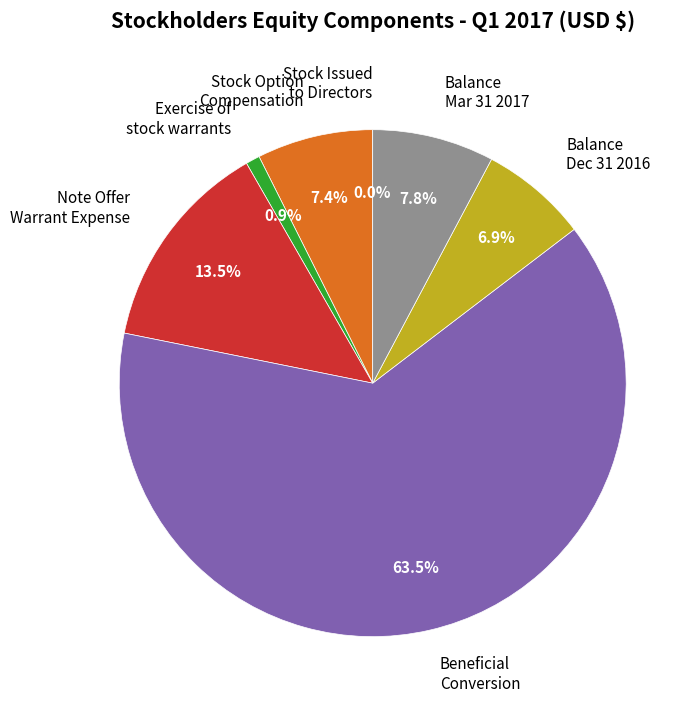

Approximately how many times larger is the value at Balance Mar 31 2017 compared to Balance Dec 31 2016?

1.1